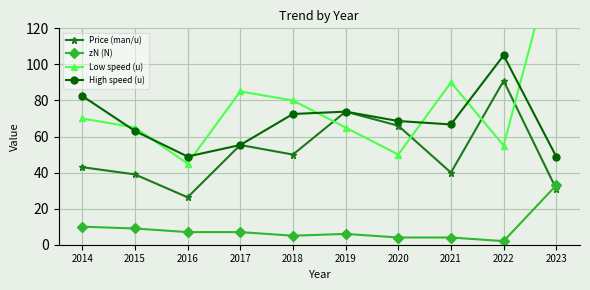

The value of Price (man/u) at 2014 is 11.4. True or false?

False